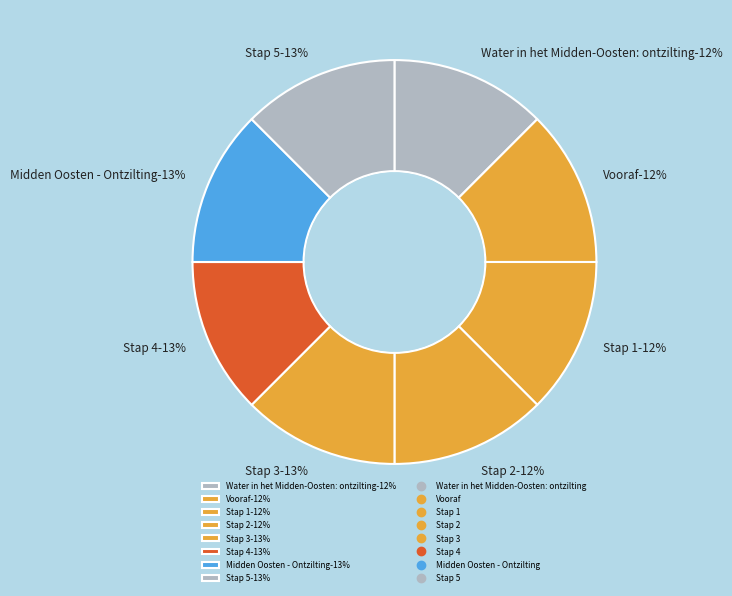

Is Stap 2 the majority of the pie?

No